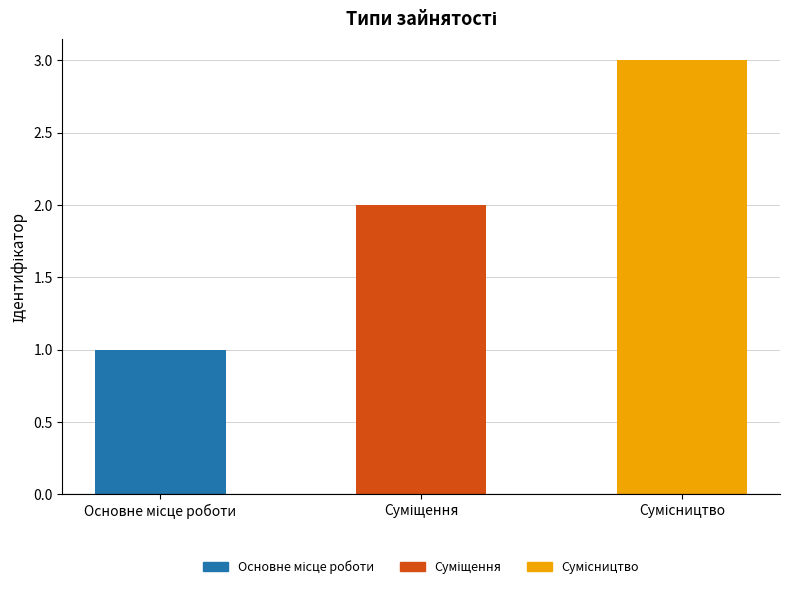

What is the sum of all values?

6